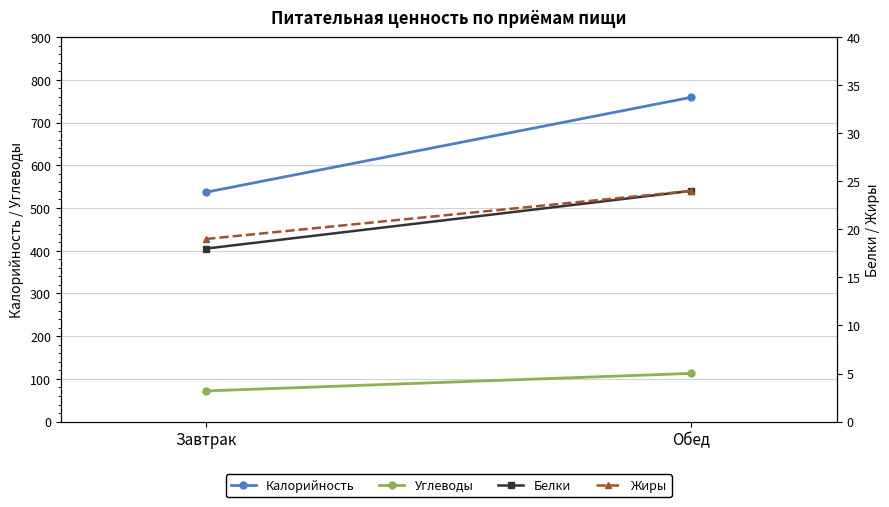

Is it true that Белки equals 23.6 at Завтрак?

False